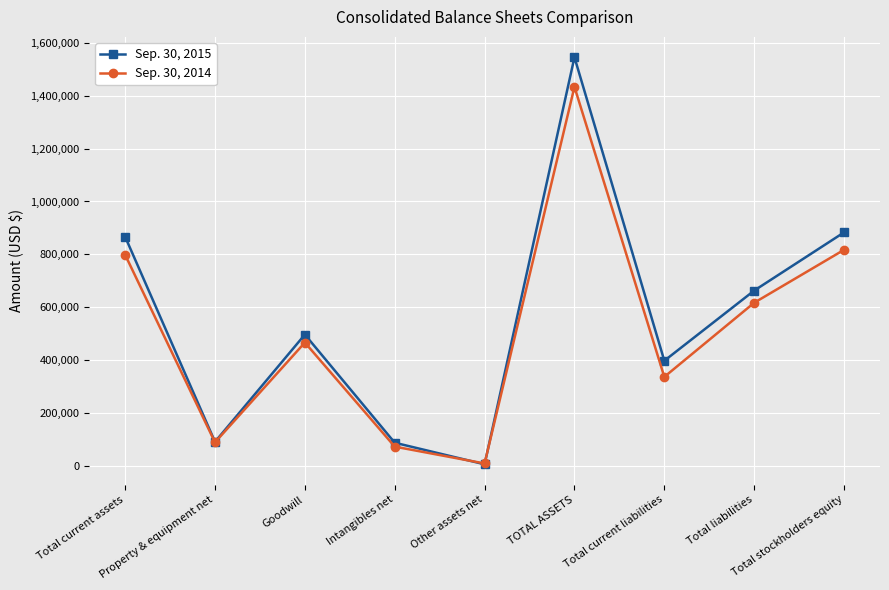

At Property & equipment net, list the series in order from smallest to largest.

Sep. 30, 2014, Sep. 30, 2015